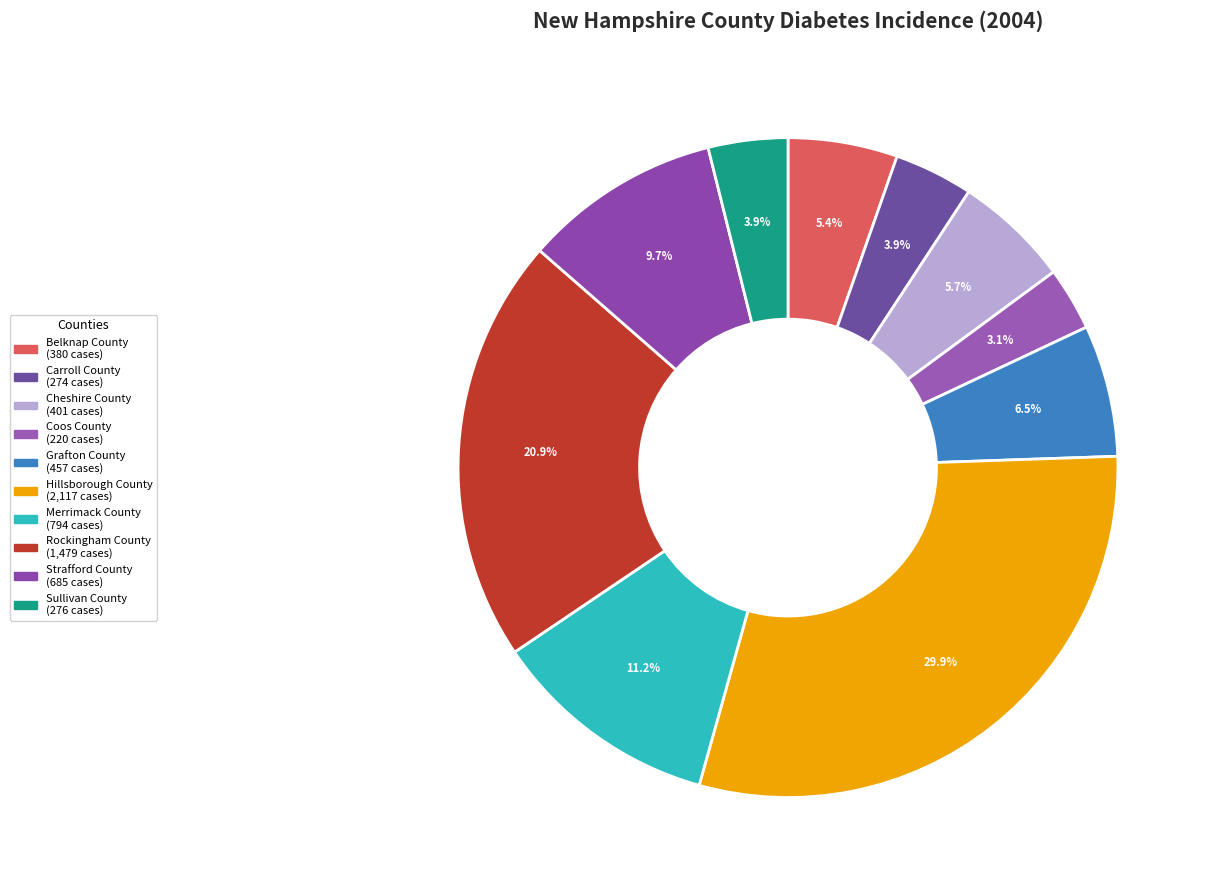

What is the change in value from Grafton County to Hillsborough County?

+1660